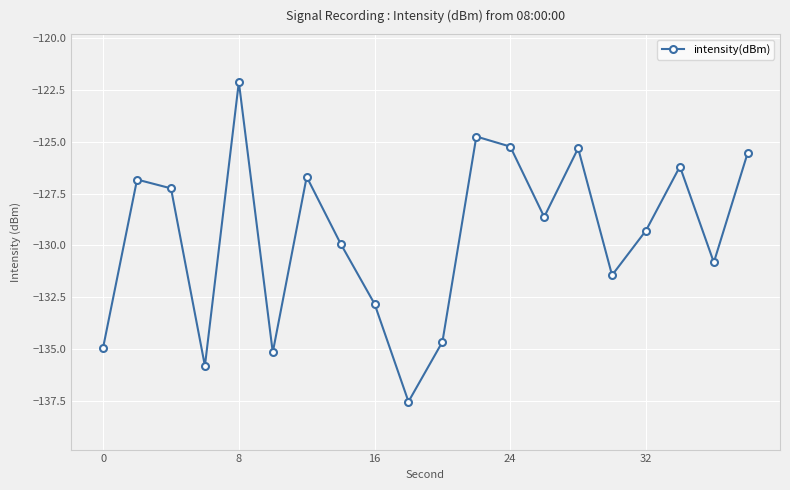

How many points are higher than both their immediate neighbors (excluding endpoints)?

6